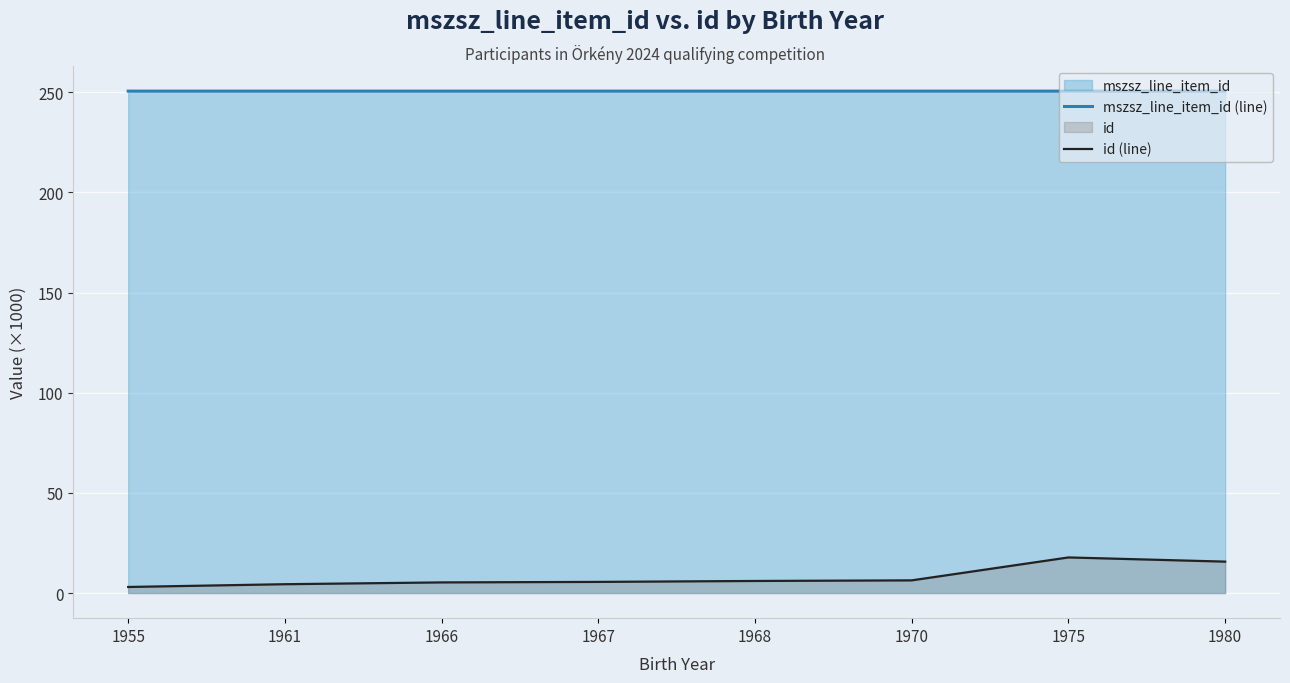

What is the maximum value shown in the chart?

250.5